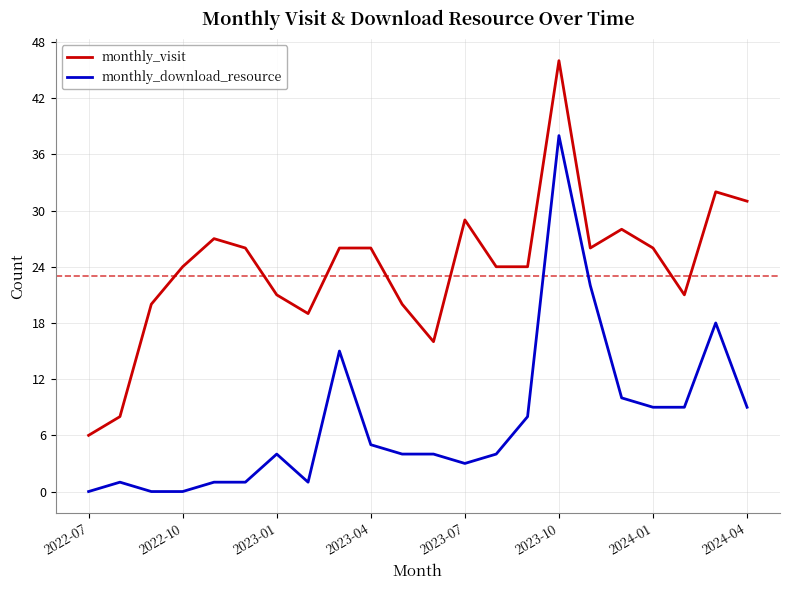

What is the highest value of the monthly_visit series?

46